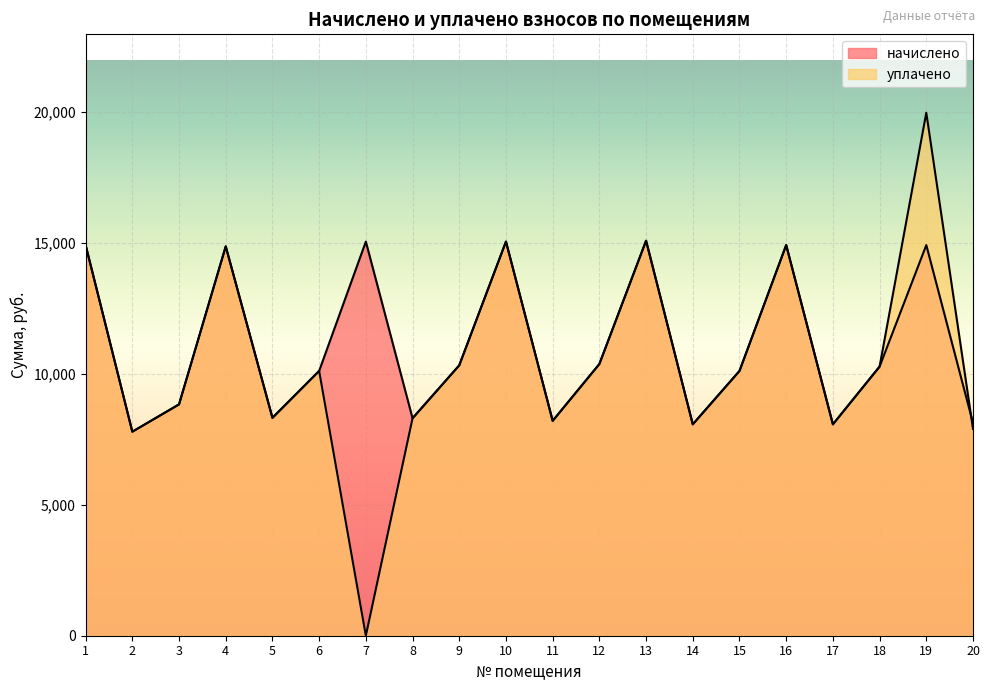

Reading left to right, transcribe all the data shown in this chart.

начислено: 14904.0	7783.2	8826.5	14854.3	8313.1	10101.6	15036.5	8296.6	10316.9	15036.5	8197.2	10366.6	15069.6	8064.7	10101.6	14904.0	8064.7	10267.2	14904.0	8114.4
уплачено: 14904.0	7783.2	8826.5	14854.3	8313.1	10101.6	0.0	8296.6	10316.9	15036.5	8197.2	10366.6	15069.6	8064.7	10101.6	14904.0	8064.7	10267.2	19952.1	7889.0